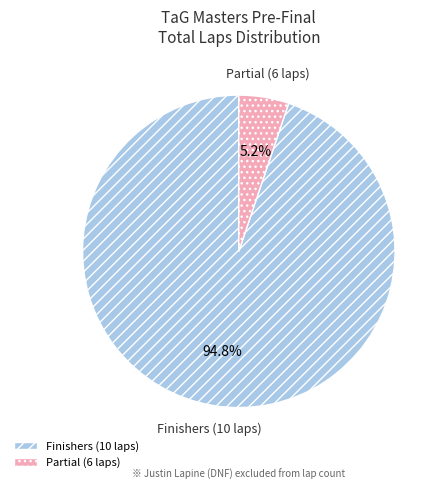

How many slices are in this pie chart?

2